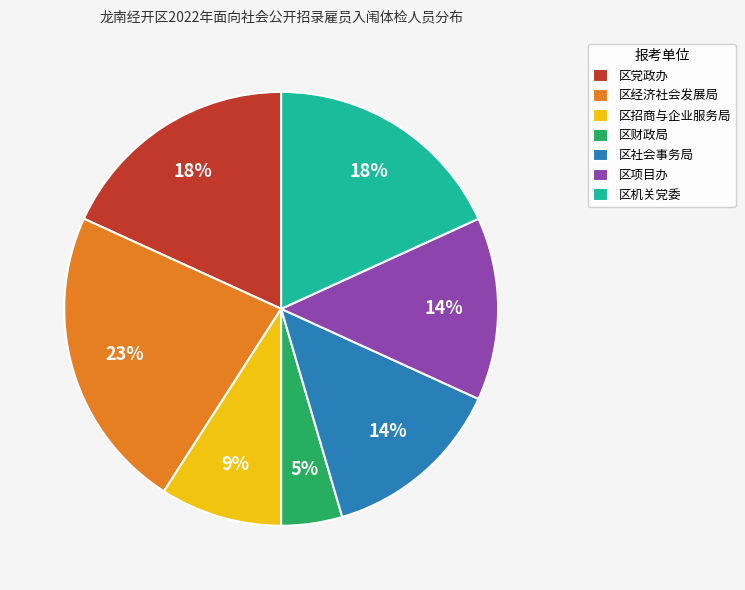

Does 区财政局 account for over 50% of the chart?

No